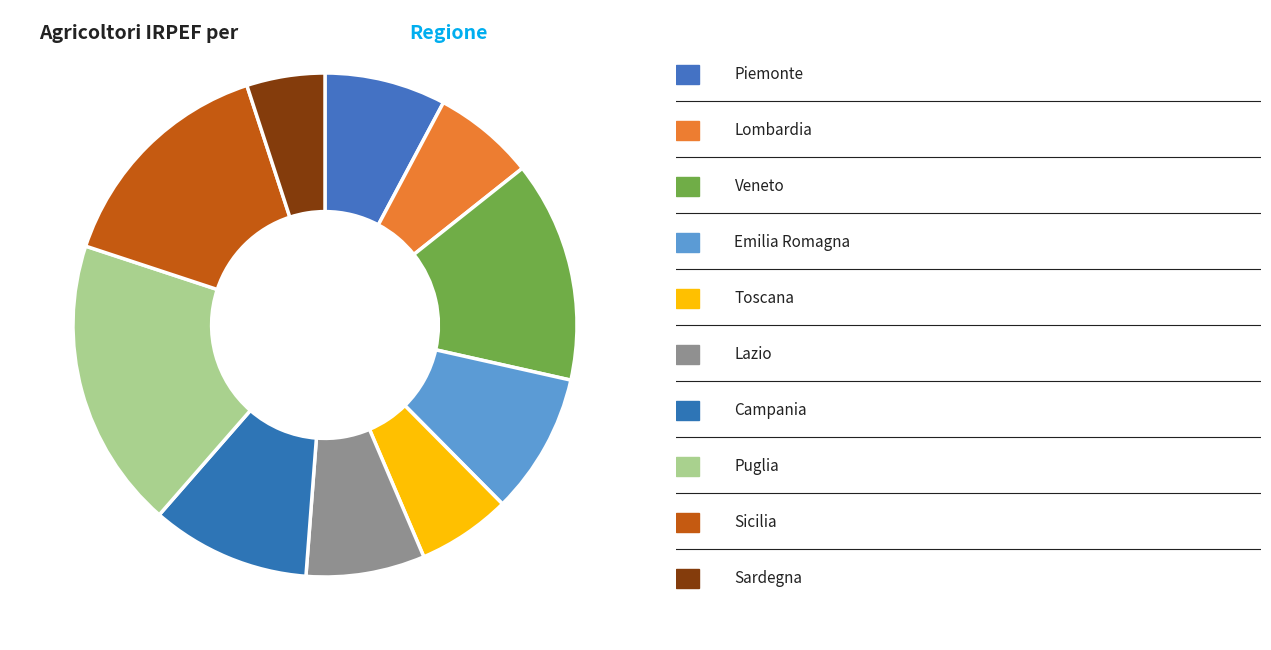

How many slices are in this pie chart?

10